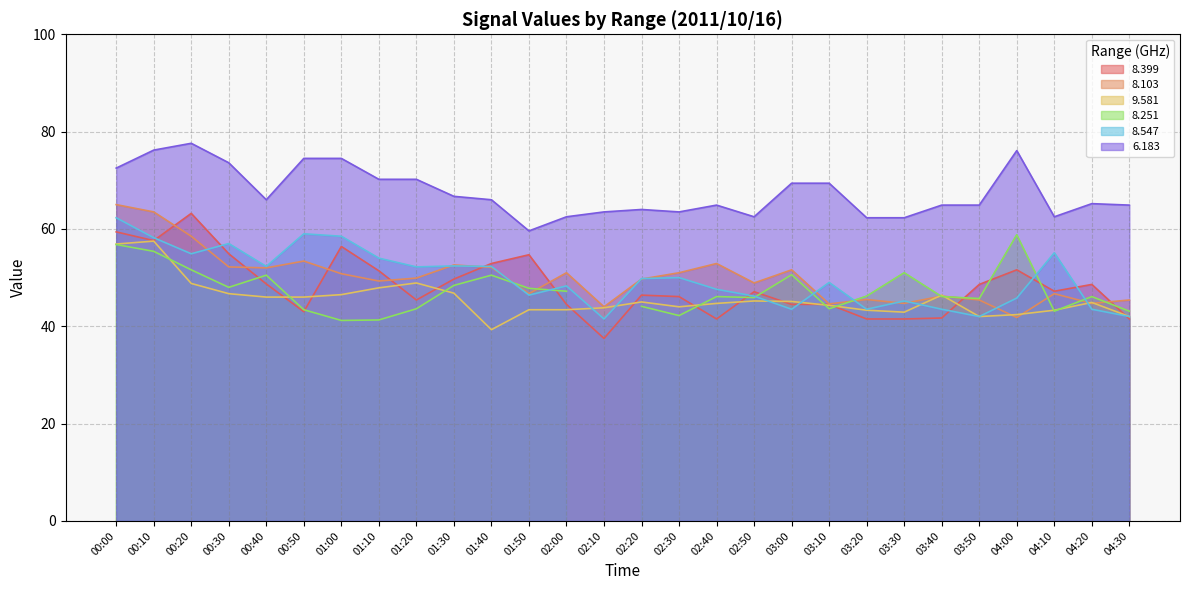

Where is the first local maximum for   9.581?

00:10